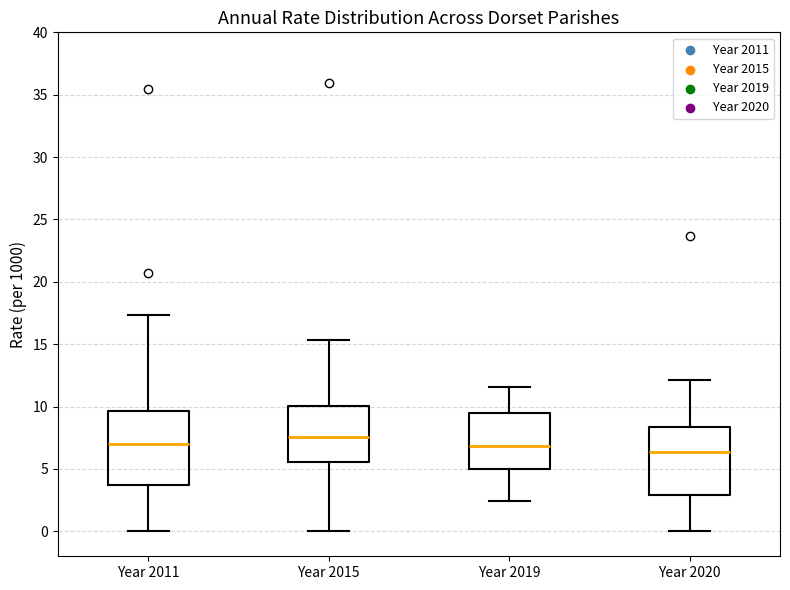

Reading left to right, read every box against the y-axis: the position of its median line, the range the box covers, and the ends of its whiskers. The values are not printed on the chart, so give them approximately, as read against the axis.

Year 2011: median 7.0, box 3.5 to 9.5, whiskers 0.0 to 17.5
Year 2015: median 7.5, box 5.5 to 10.0, whiskers 0.0 to 15.5
Year 2019: median 7.0, box 5.0 to 9.5, whiskers 2.5 to 11.5
Year 2020: median 6.5, box 3.0 to 8.5, whiskers 0.0 to 12.0